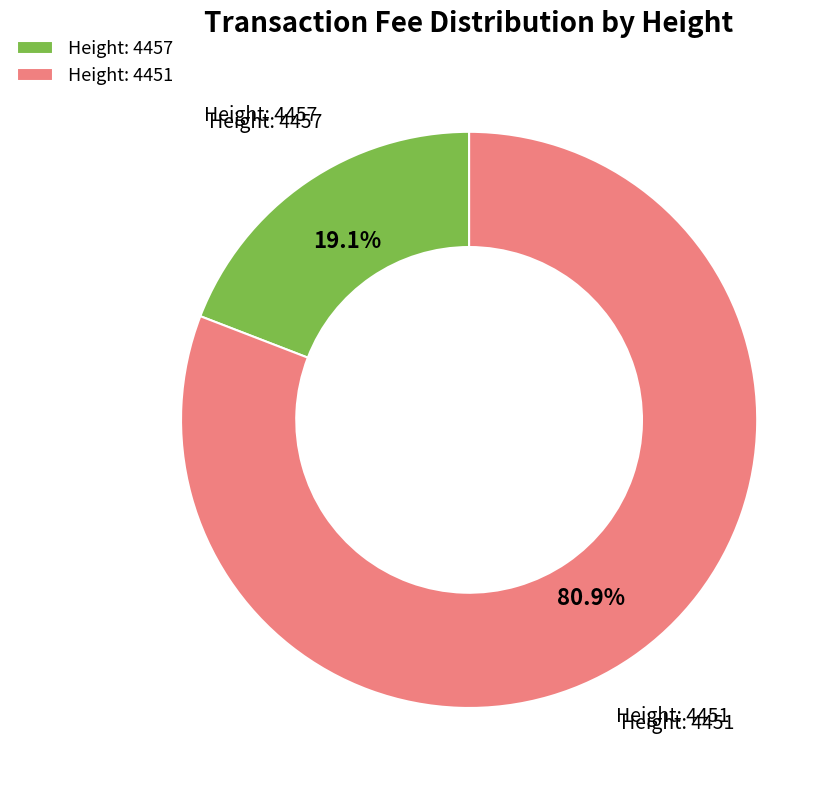

Rank the categories by value from lowest to highest.

Height: 4457, Height: 4451